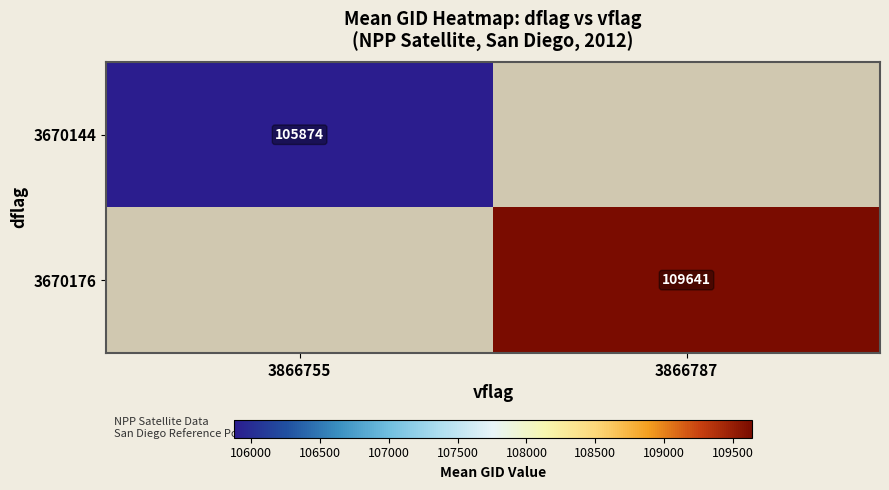

Count the number of categories in the chart.

2